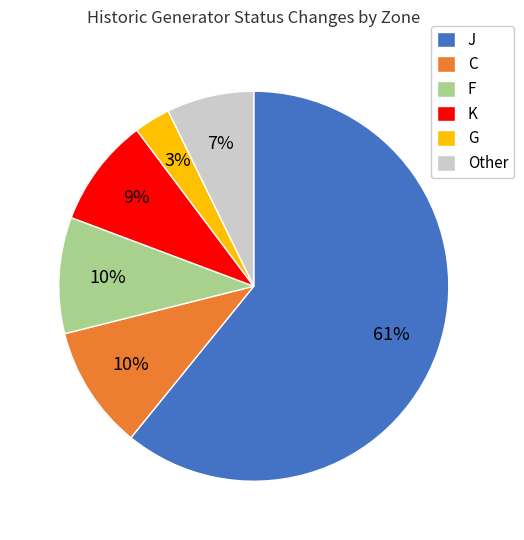

Does any single category account for the majority?

Yes